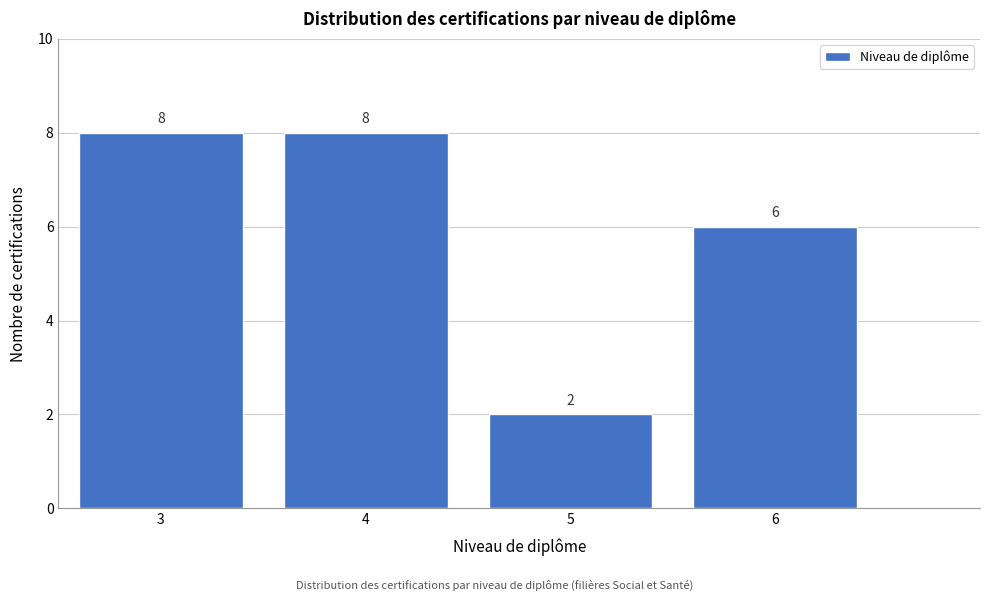

Reading left to right, transcribe all the data shown in this chart.

8	8	2	6